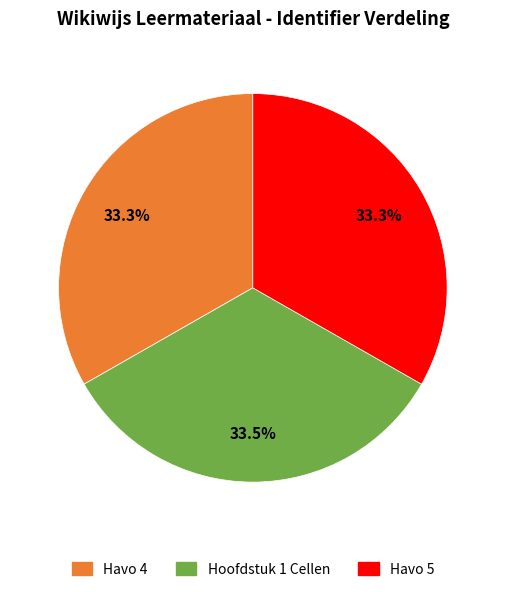

Is there a majority slice in this chart?

No